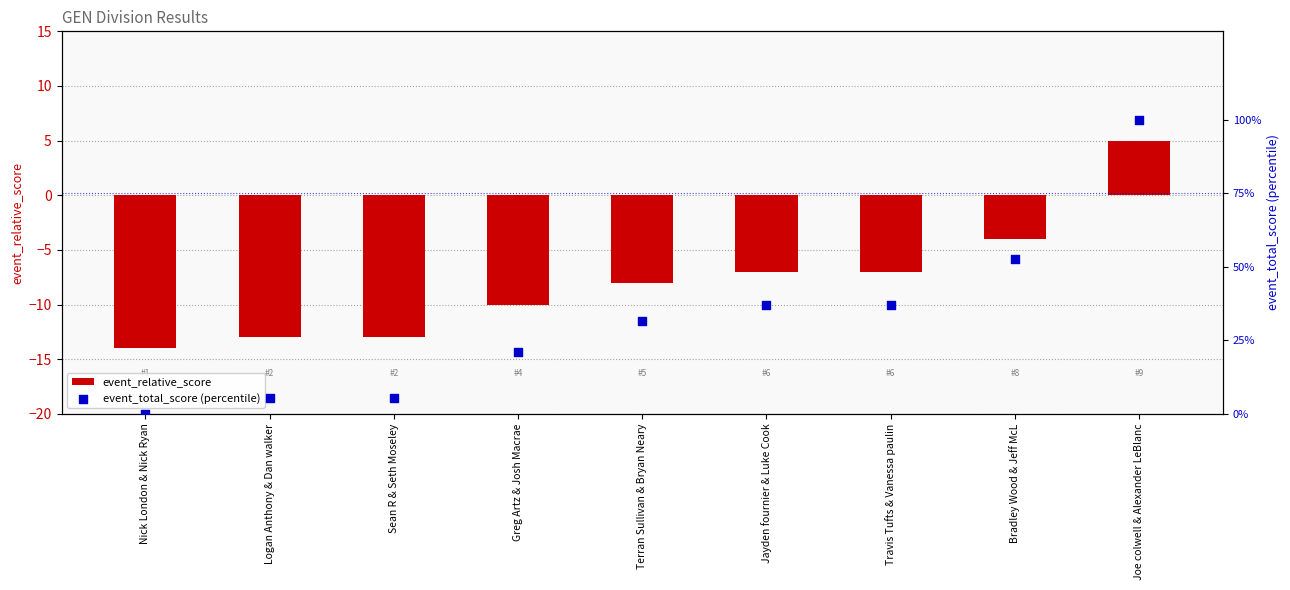

At which category is the sum across all series the highest?

Joe colwell & Alexander LeBlanc